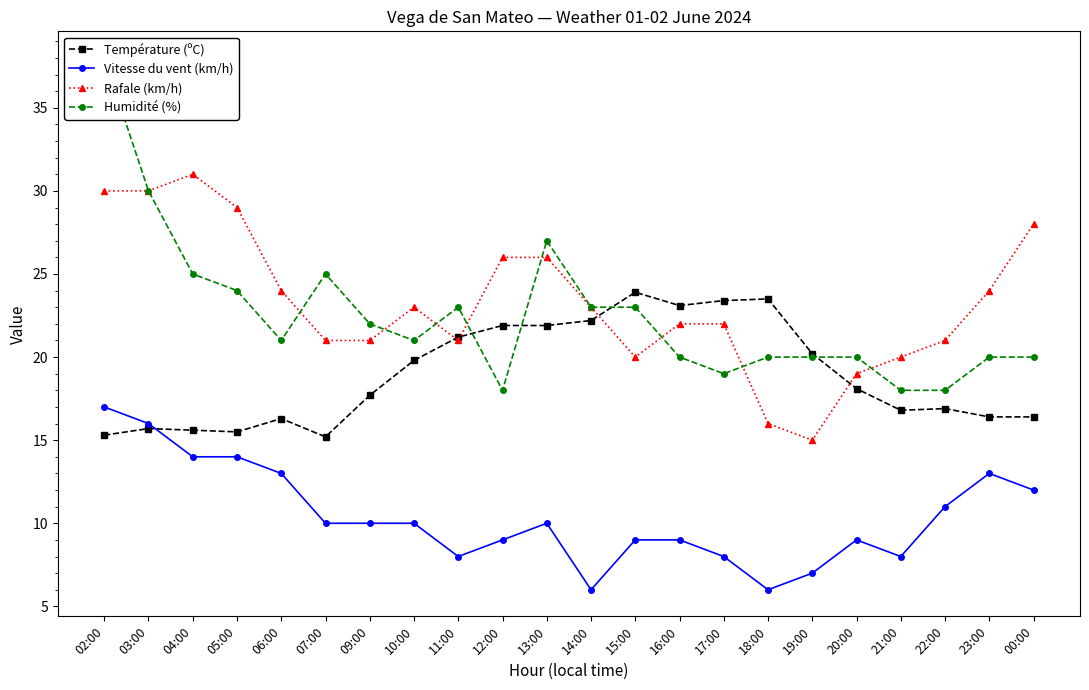

True or false: Vitesse du vent (km/h) and Rafale (km/h) cross at least once.

False